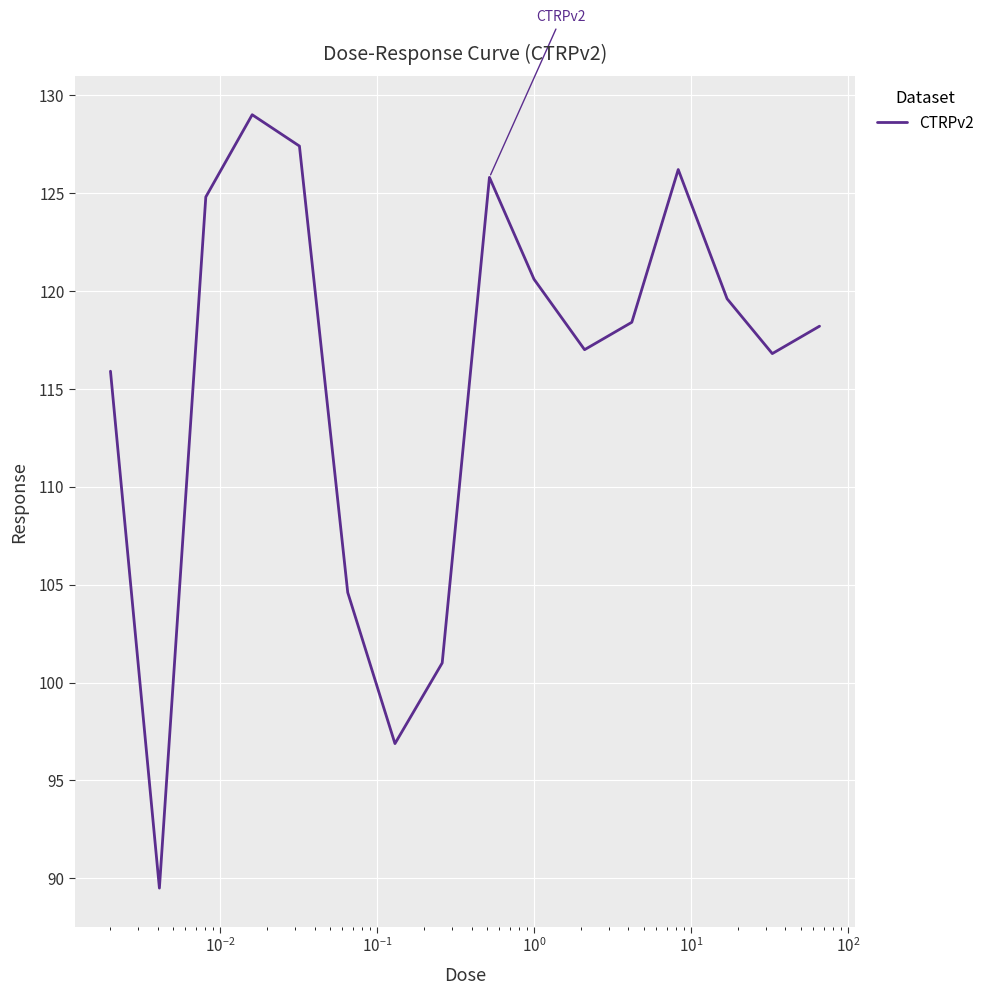

What is the greatest value displayed?

129.0